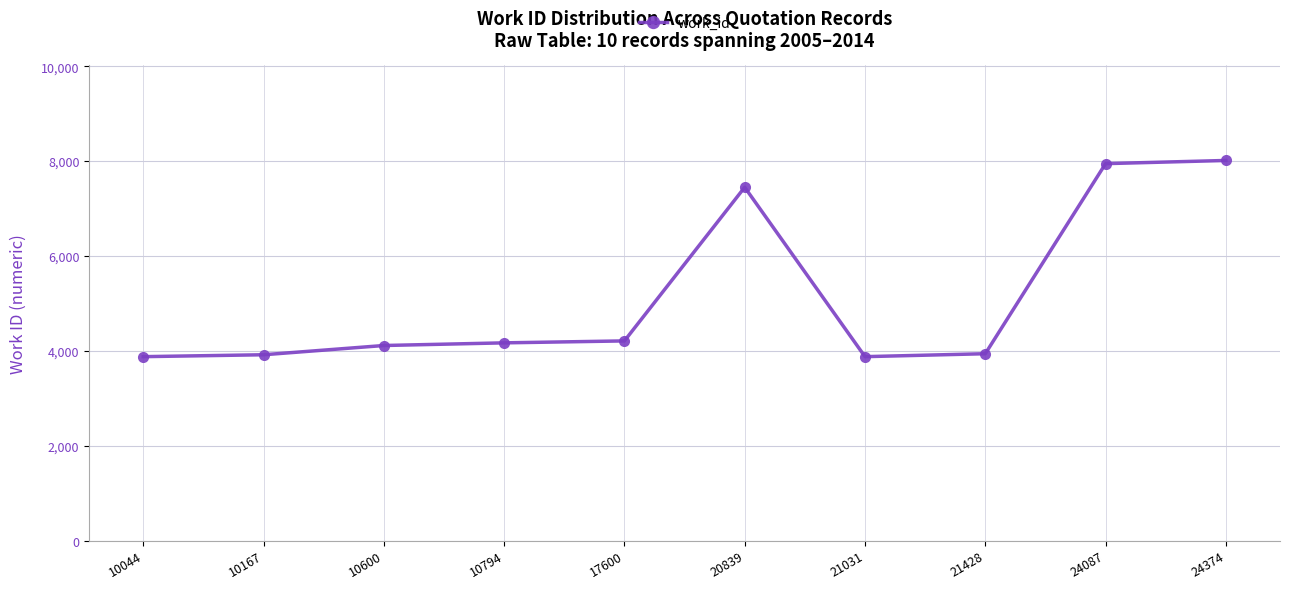

What is the value of the 2nd point from the left?

3916